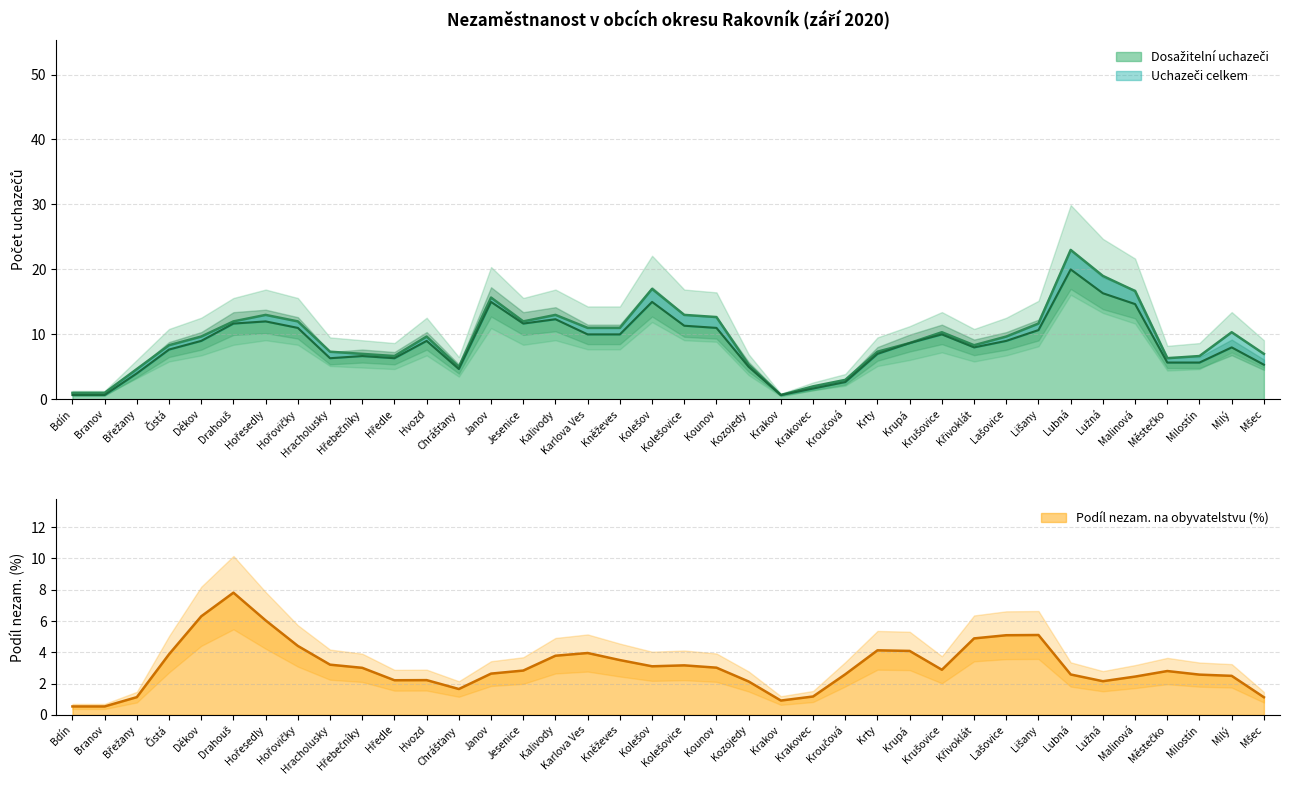

At Hvozd, list the series in order from largest to smallest.

Uchazeči o zaměstnání celkem, Dosažitelní uchazeči o zaměstnání, Podíl nezam. na obyvatelstvu v %